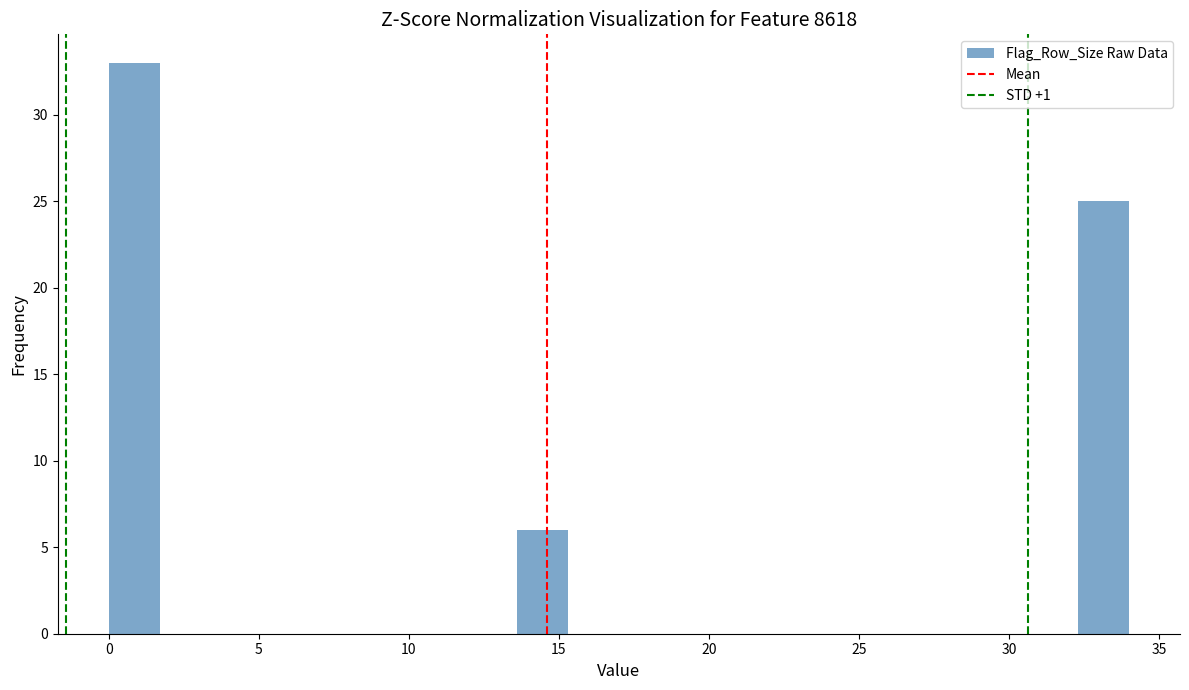

Around what value on the x-axis is the tallest bar? Give the approximate position of its centre, as read against the axis.

1.0